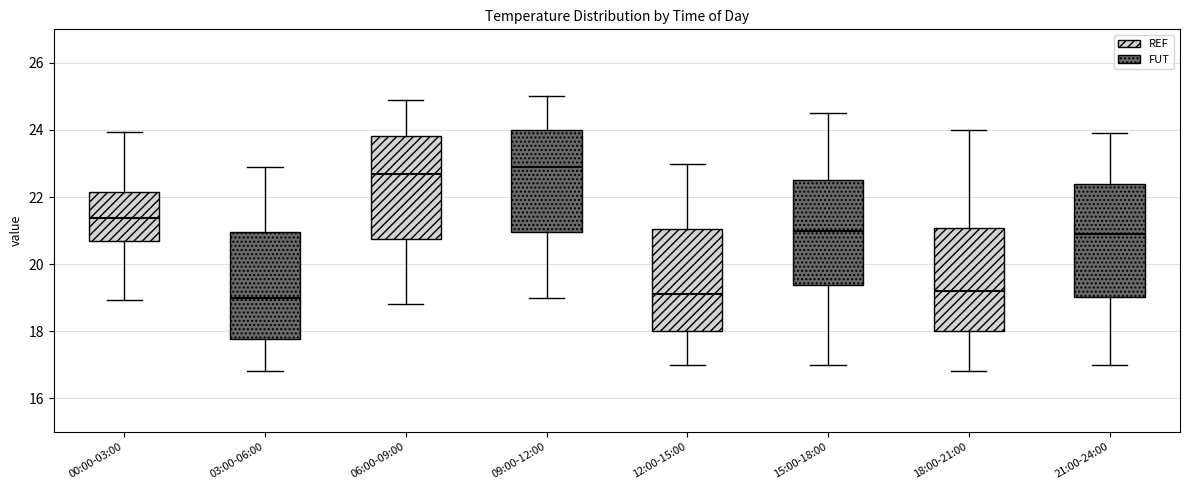

Where is the lower edge of the box for 09:00-12:00 on the y-axis? The values are not printed on the chart, so give them approximately, as read against the axis.

21.0